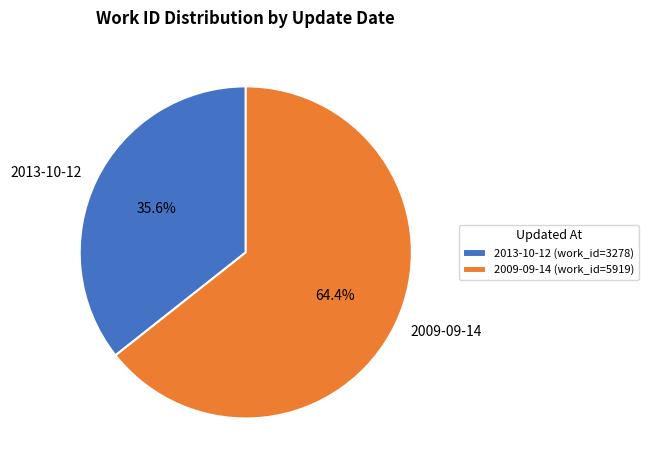

What percentage is the 2009-09-14 slice, to the nearest percent?

64%